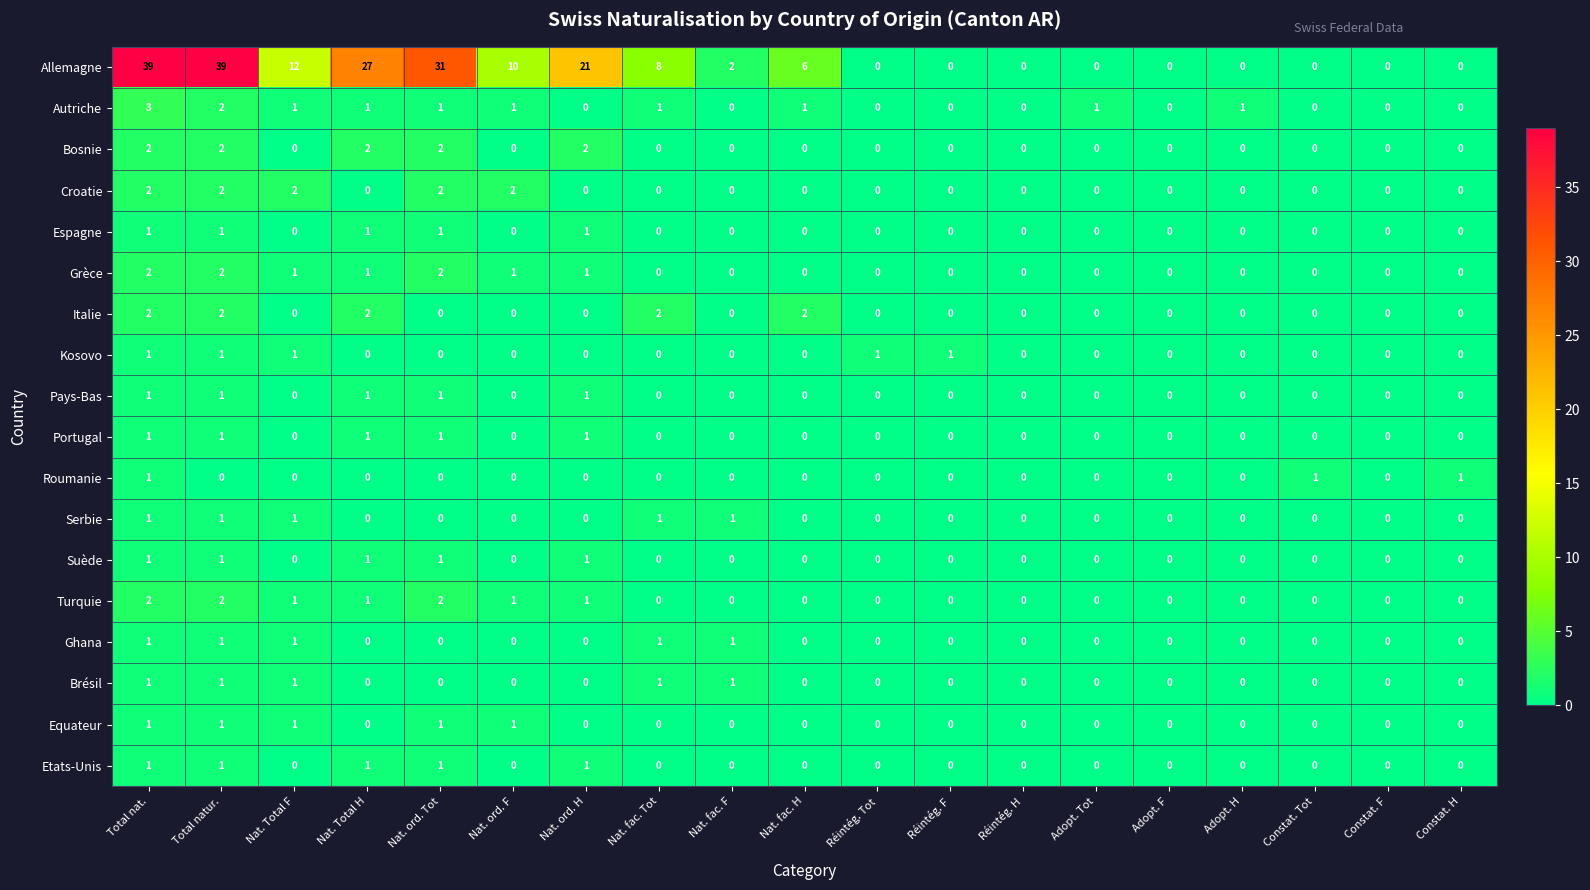

Between Total nat. and Nat. ord. F, which series saw the biggest shift?

Allemagne